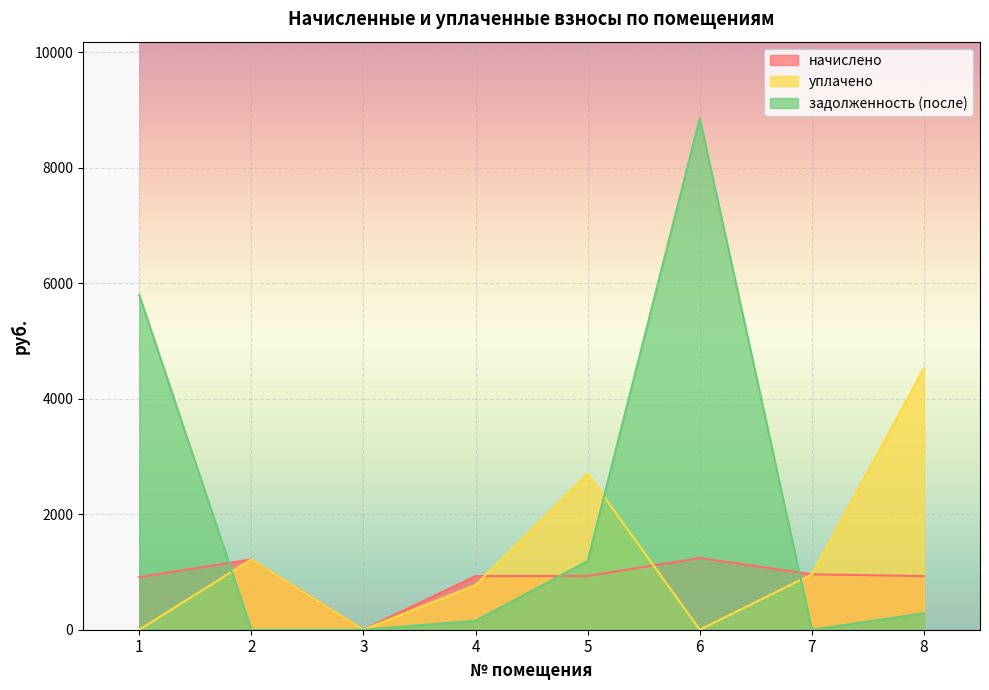

List the labels in order of уплачено value, smallest first.

1, 3, 6, 4, 7, 2, 5, 8